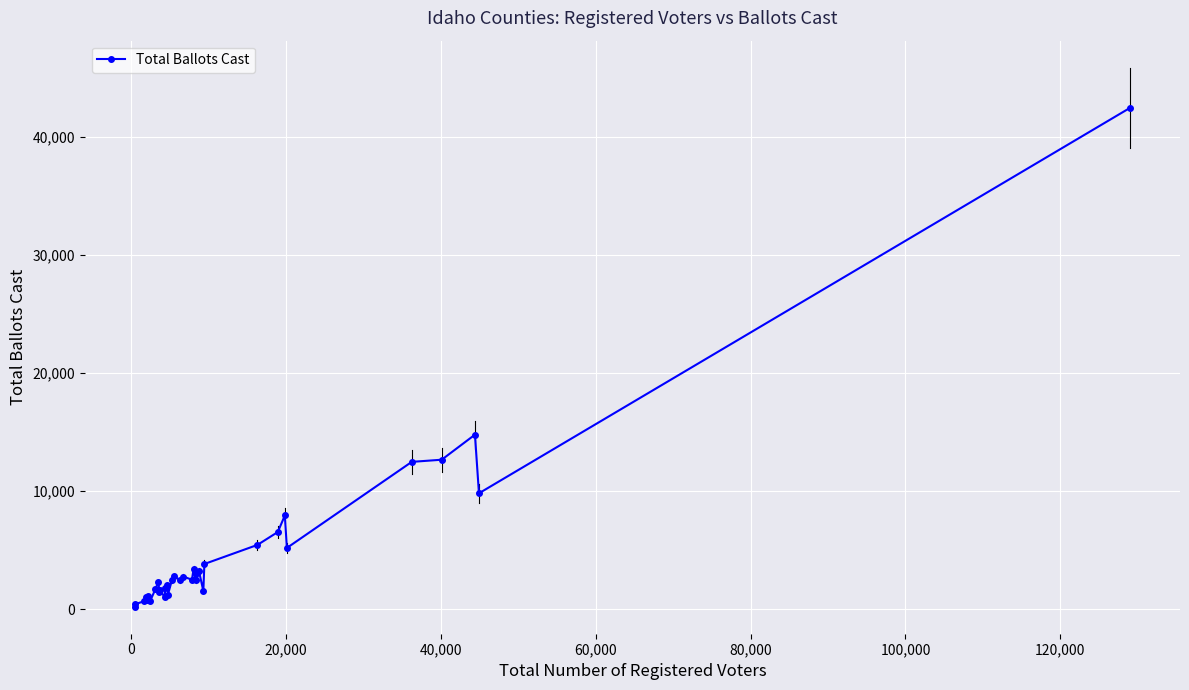

What is the greatest value displayed?

42464